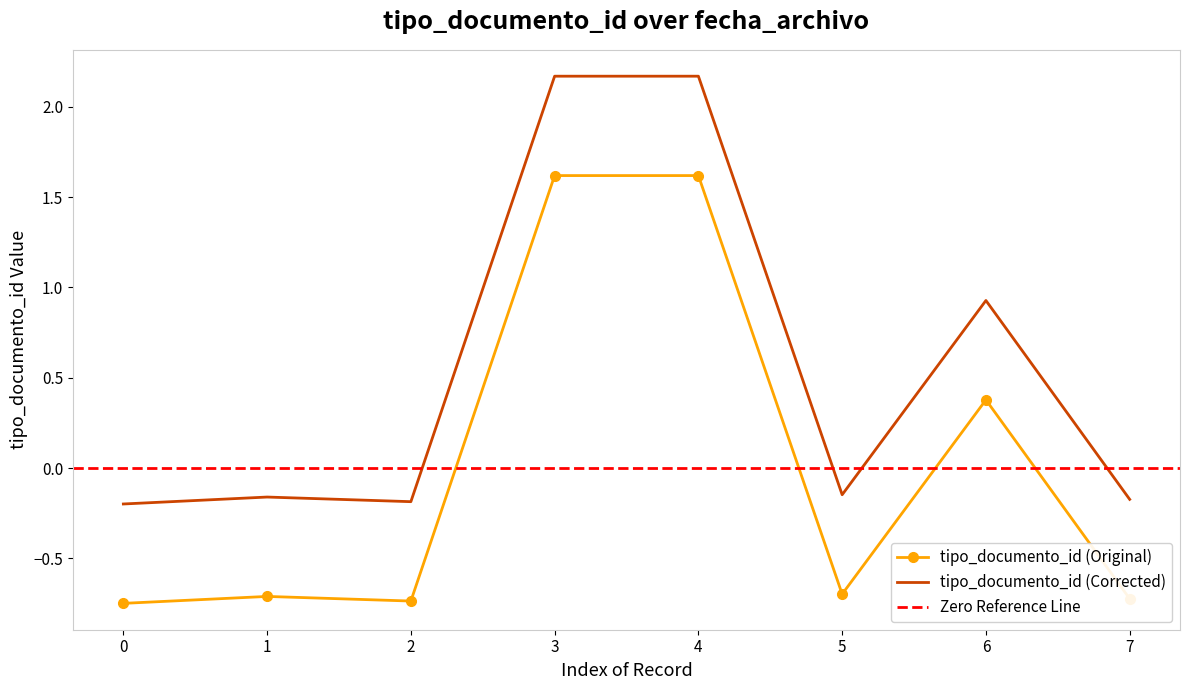

What is the value of the tipo_documento_id (Corrected) point at the 8th from the left?

-0.2